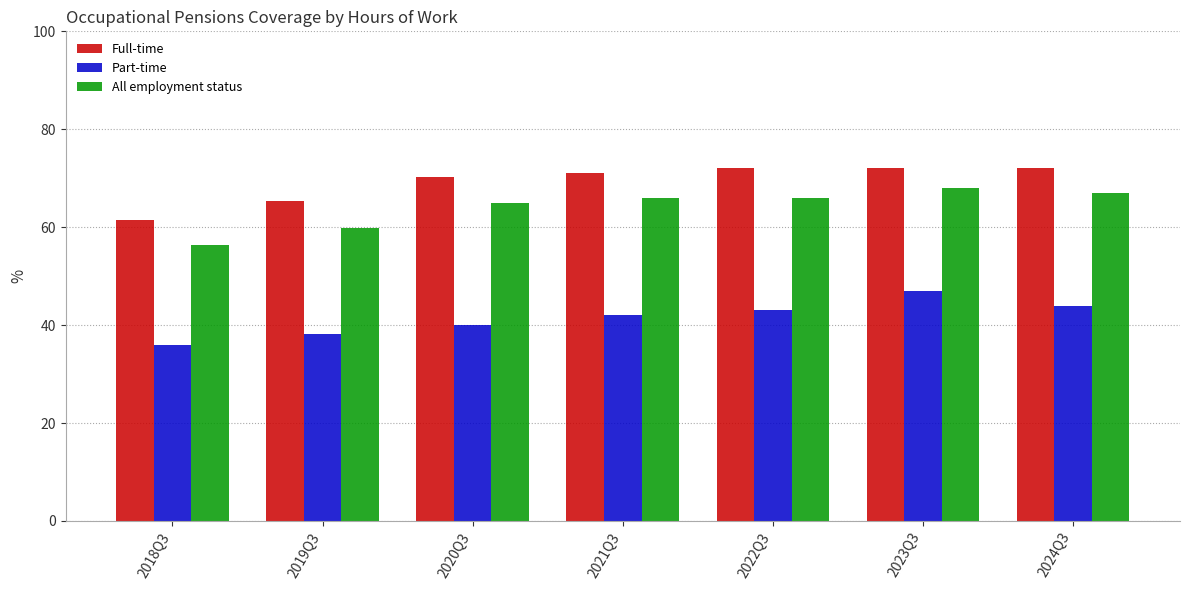

Which series changed the most between 2018Q3 and 2021Q3?

All employment status